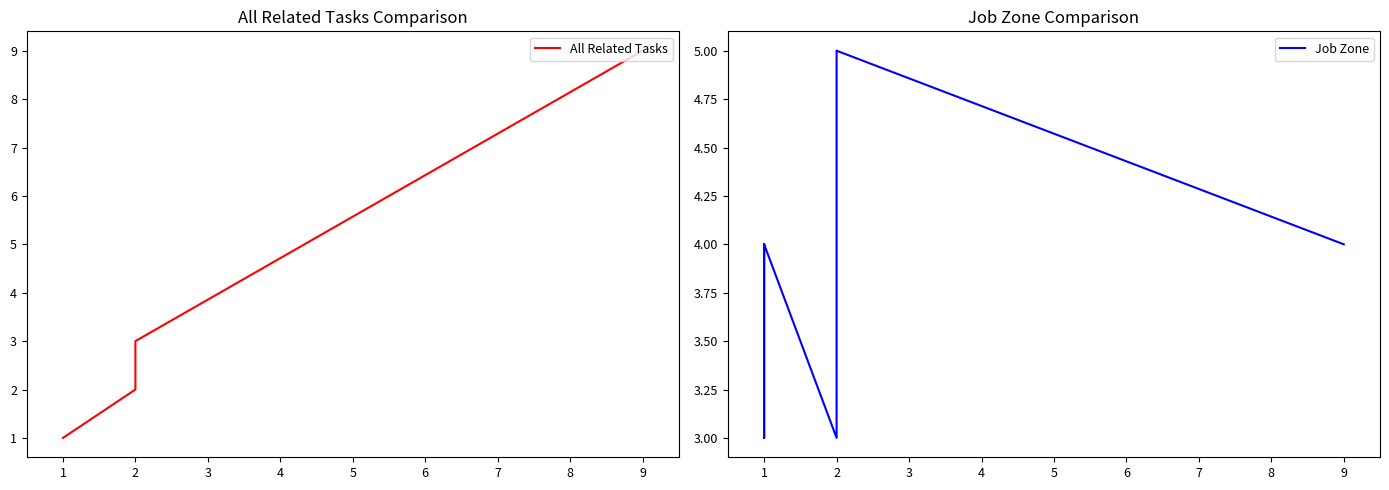

How many data points in All Related Tasks are above 1?

4